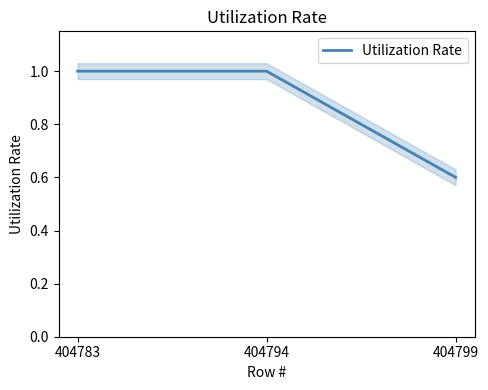

Does the chart display data point markers on the line(s)?

No